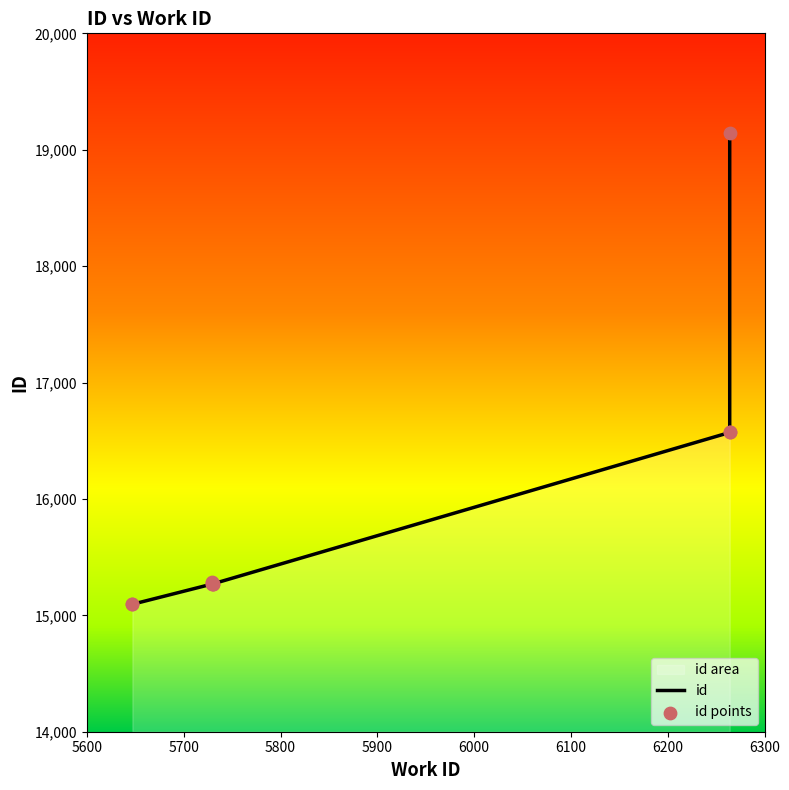

What is the change in value from 6264 to 6264?

+2568